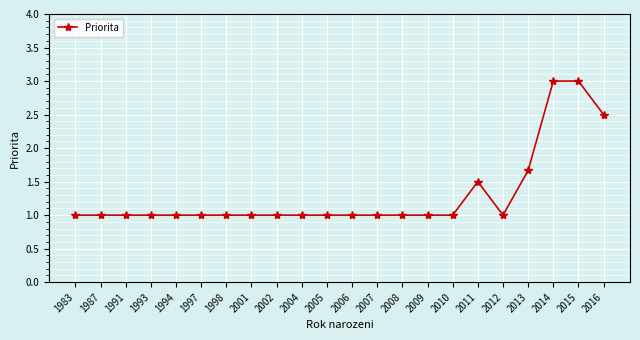

True or false: the data shows 0.3 at 2010.

False